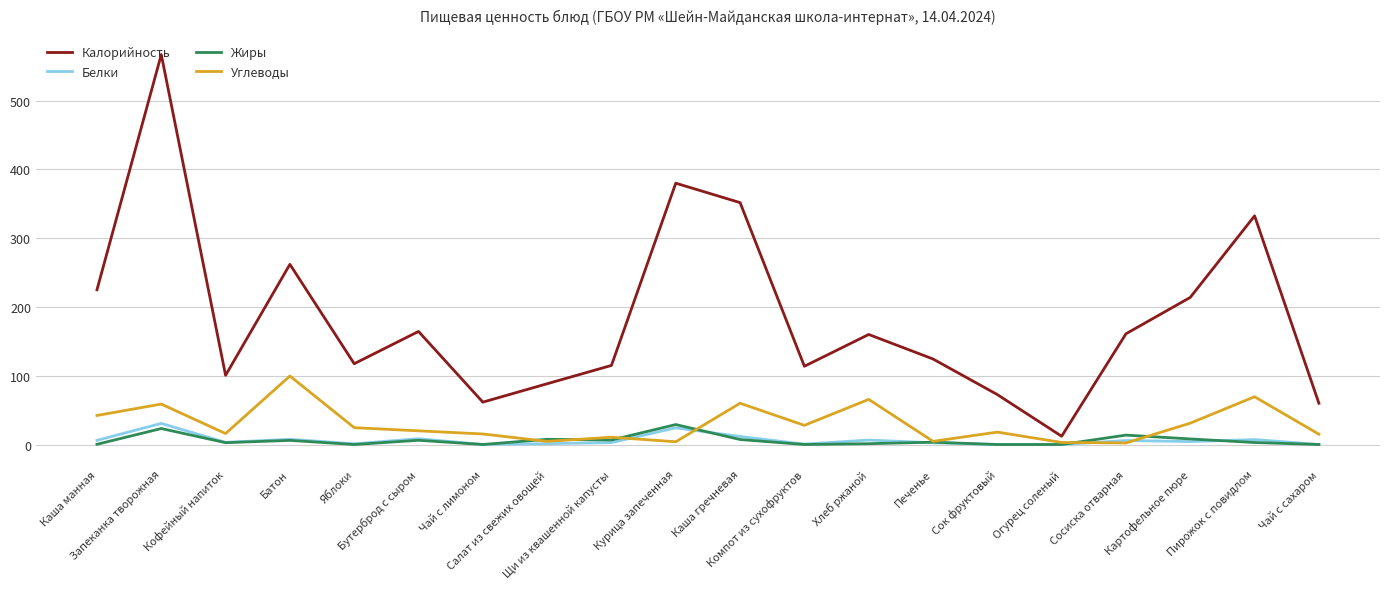

How many distinct data groups are displayed?

4